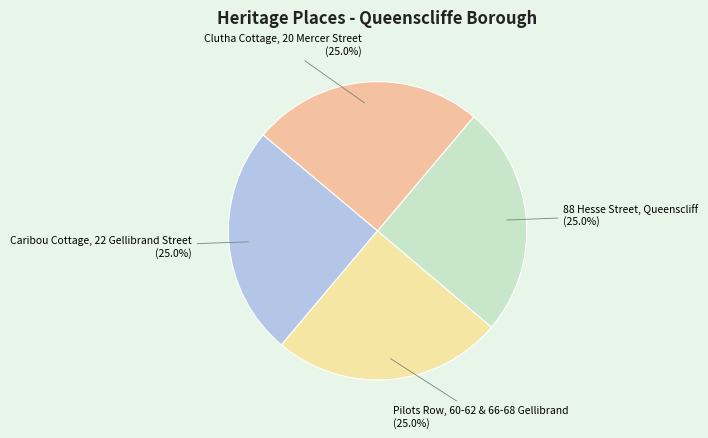

To the nearest percent, what is the average slice percentage?

25%